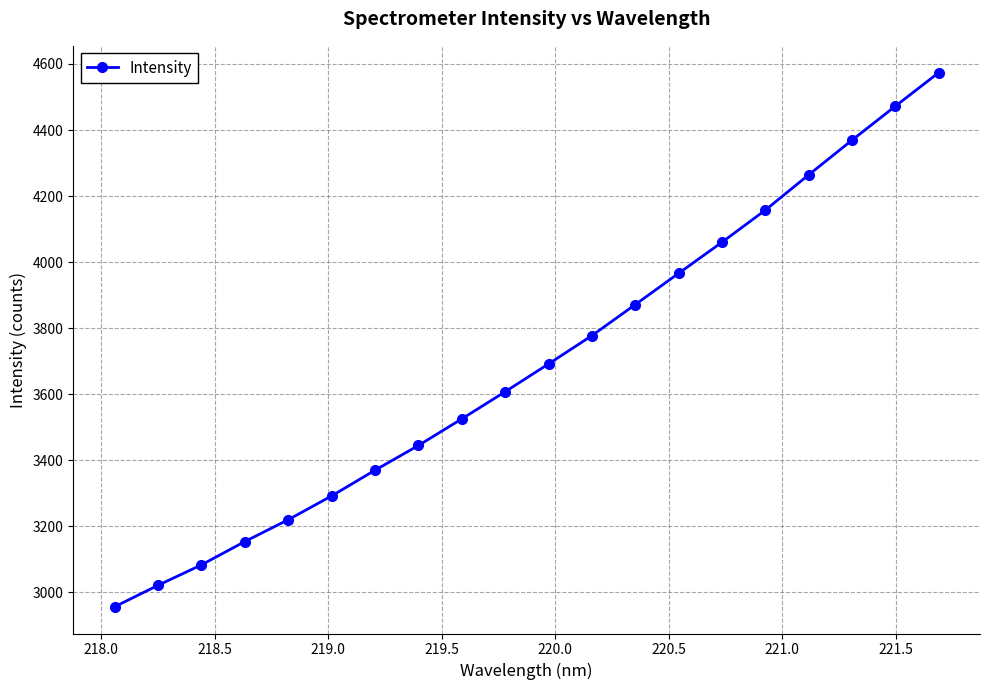

Count the number of data series in this chart.

1